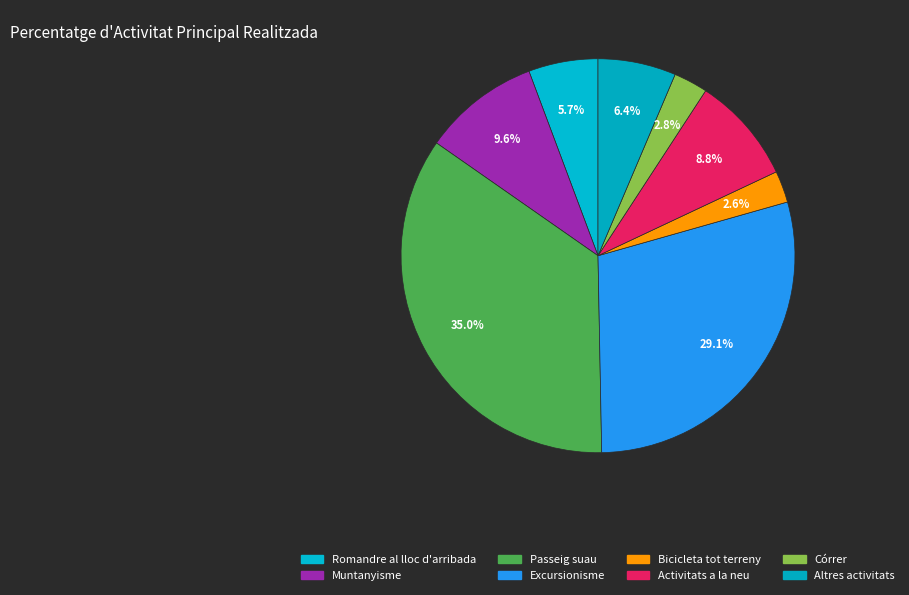

To the nearest percent, what is the average slice percentage?

12%